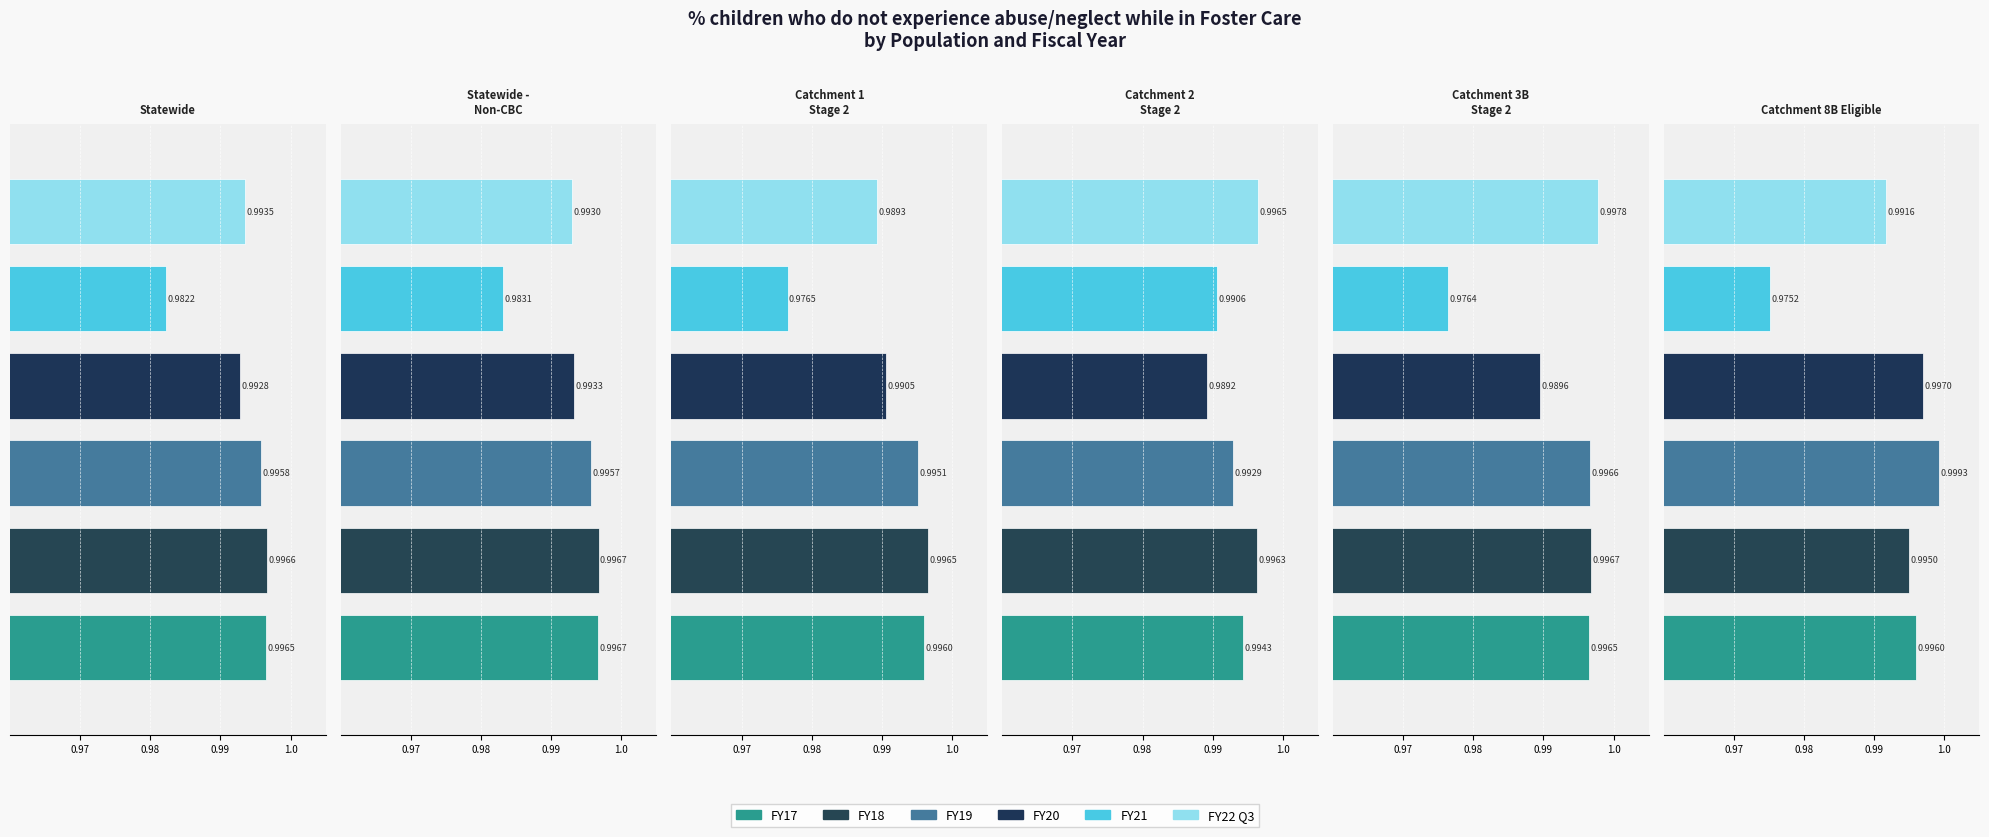

What is the maximum value for FY21?

1.0